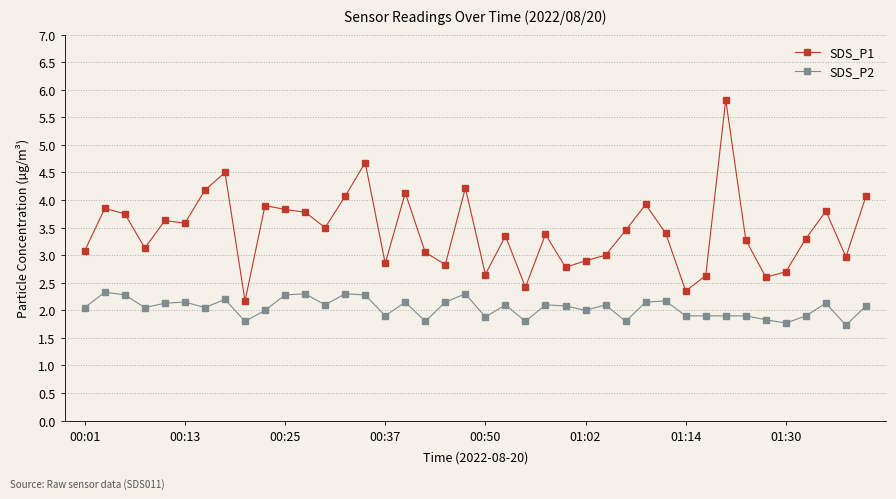

List the series in order of their peak value, lowest first.

SDS_P2, SDS_P1